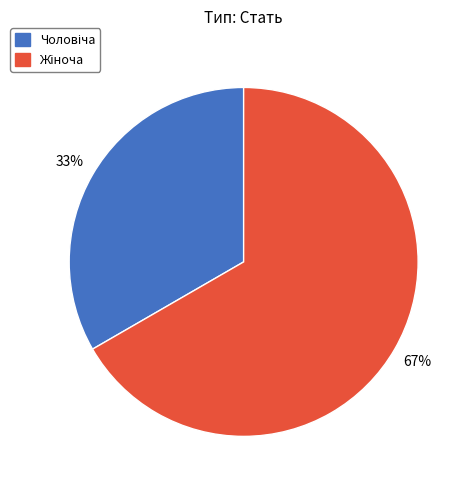

To the nearest percent, what is the average slice percentage?

50%